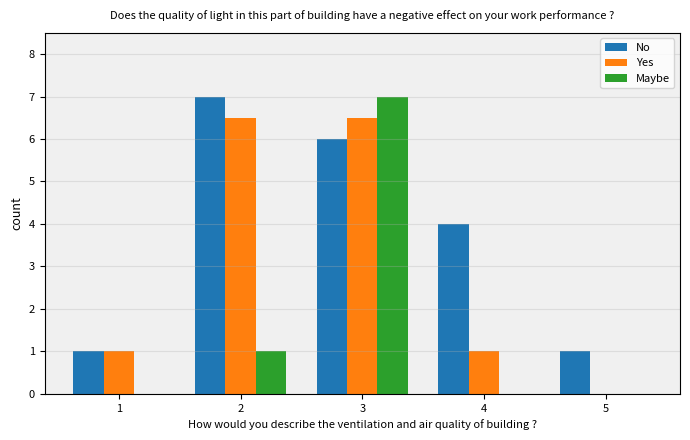

Is it true that No equals 0.7 at 5?

False